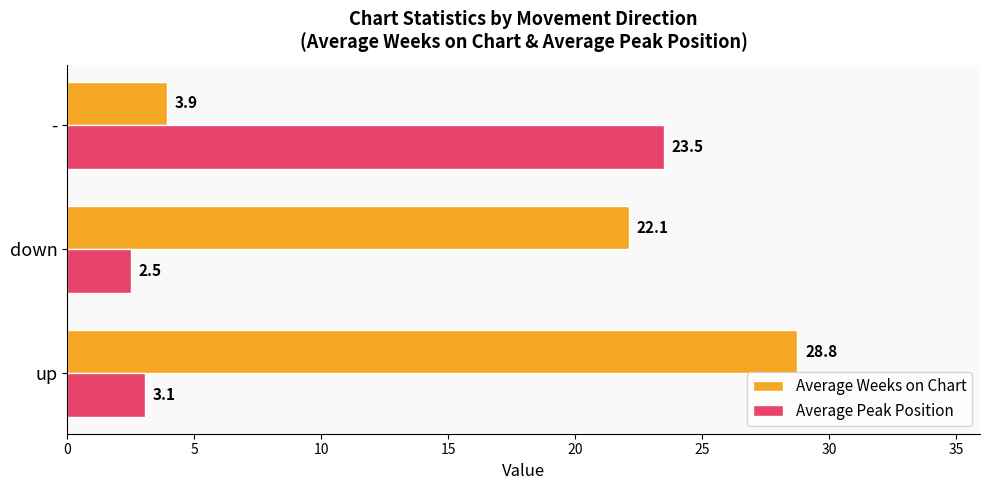

Where is Average Weeks on Chart nearest to the value 16?

down